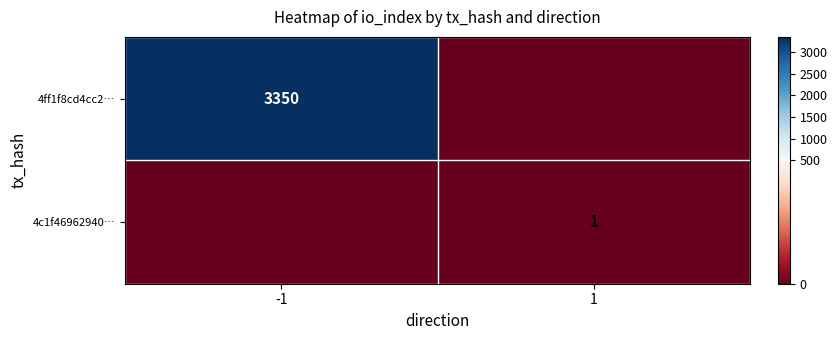

True or false: 4ff1f8cd4cc2… has a value of 3350 at -1.

True